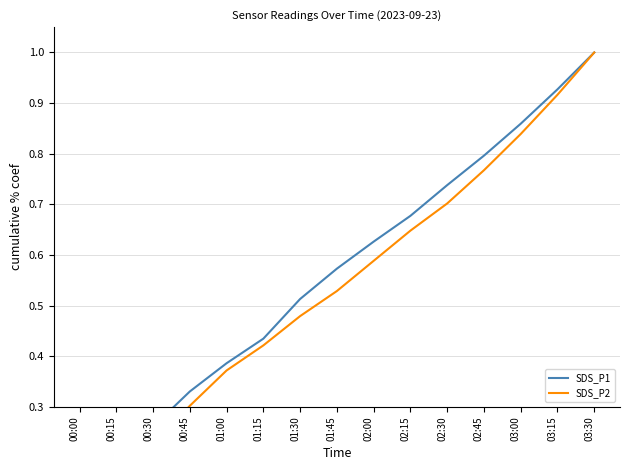

Which series changed the most between 00:15 and 00:30?

SDS_P2